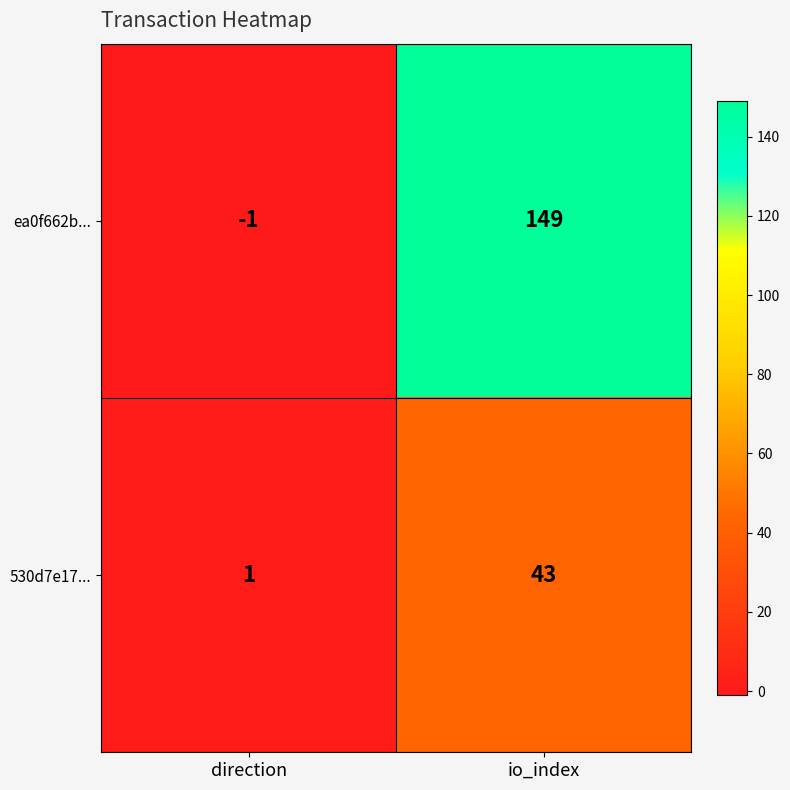

Is it true that 530d7e17... equals 43 at io_index?

True